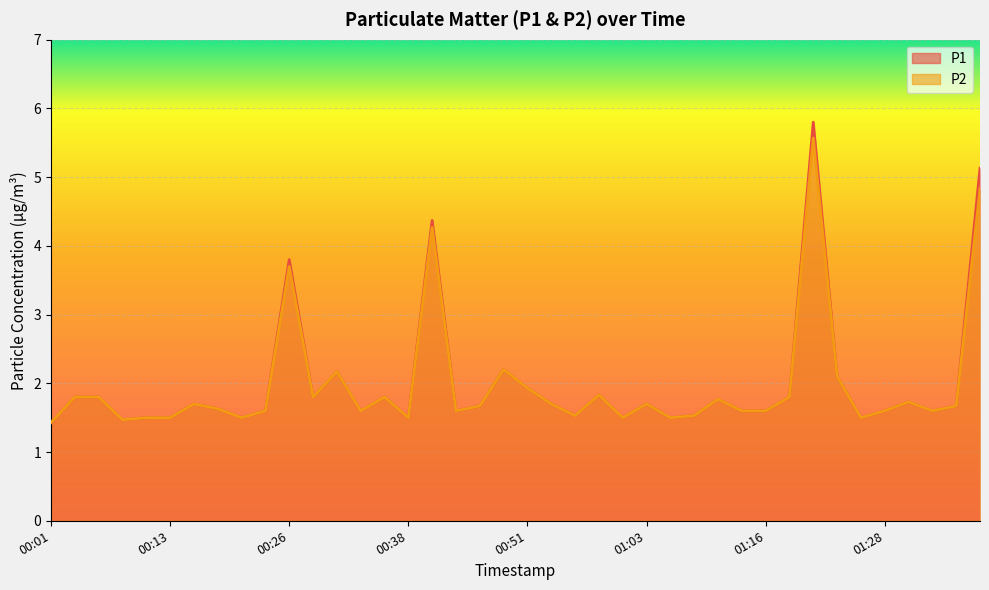

List the series in order of their overall mean, lowest first.

P2, P1